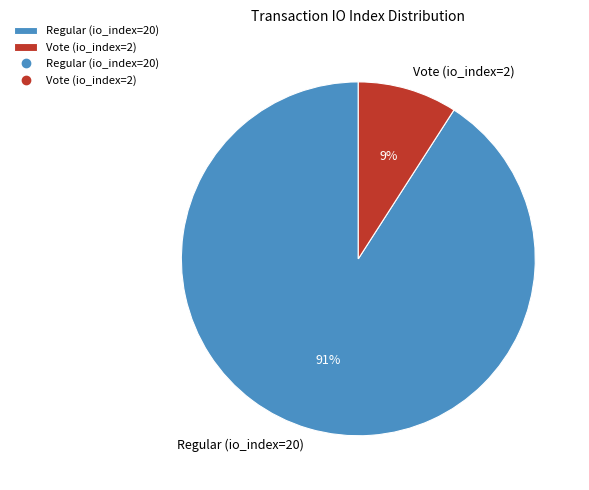

True or false: Vote (io_index=2) accounts for 9% of the total.

True